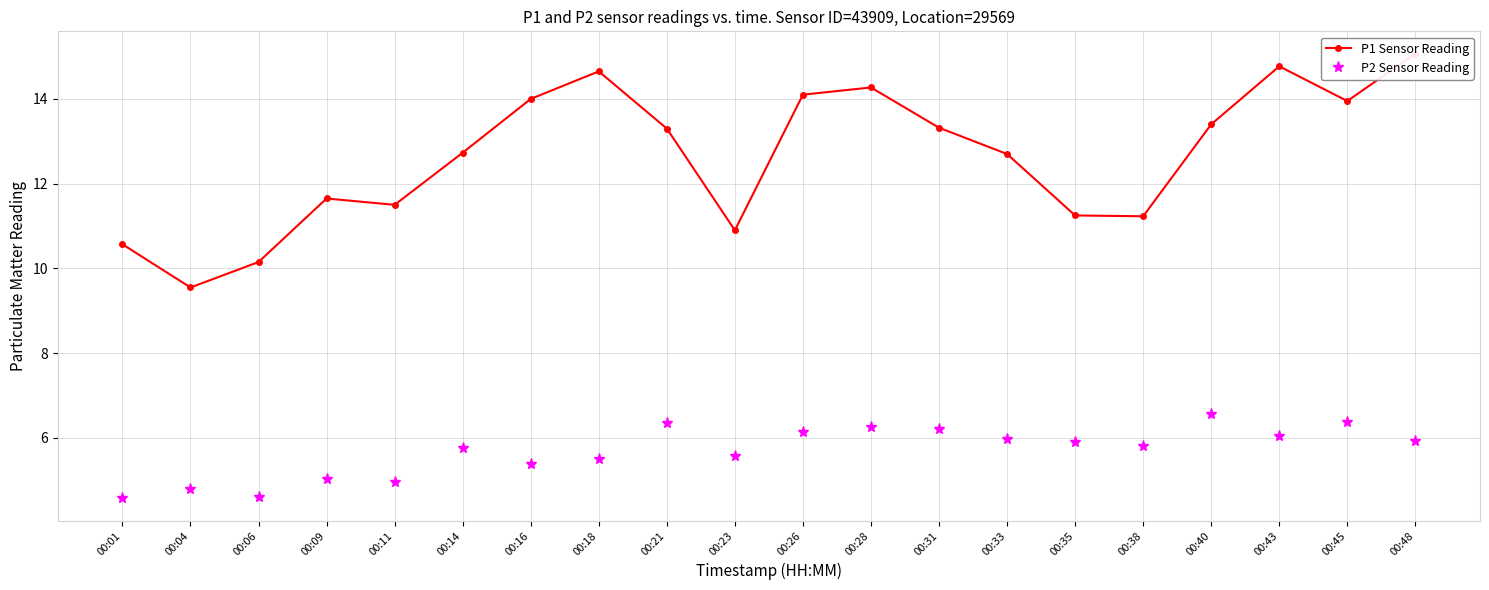

List the labels in order of P1 Sensor Reading value, largest first.

00:48, 00:43, 00:18, 00:28, 00:26, 00:16, 00:45, 00:40, 00:31, 00:21, 00:14, 00:33, 00:09, 00:11, 00:35, 00:38, 00:23, 00:01, 00:06, 00:04